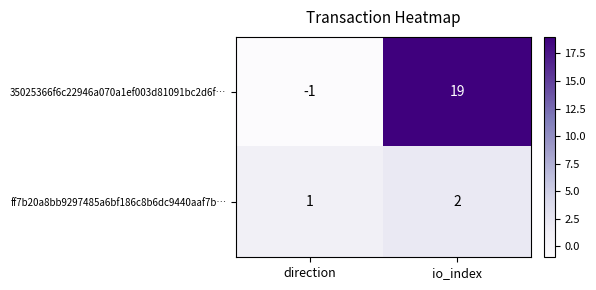

How many negative values does the 35025366f6c22946a070a1ef003d81091bc2d6f… series have?

1